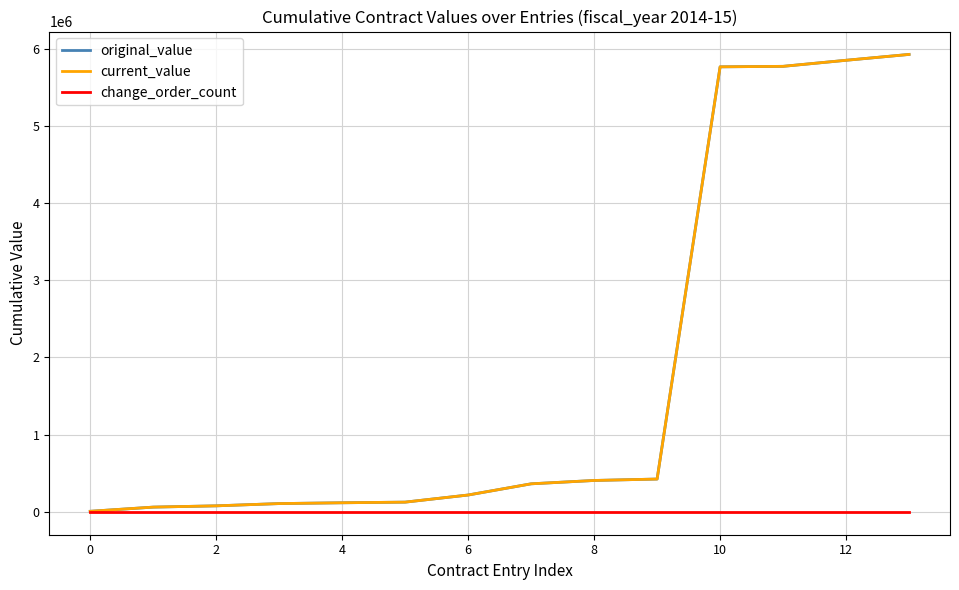

Reading right to left, extract all data points from this chart.

original_value: 5924525.1	5848633.7	5770233.7	5763833.7	424833.7	406453.7	363103.7	218103.7	125903.7	117608.7	107108.7	77828.7	61350.0	7200.0
current_value: 5924525.1	5848633.7	5770233.7	5763833.7	424833.7	406453.7	363103.7	218103.7	125903.7	117608.7	107108.7	77828.7	61350.0	7200.0
change_order_count: 0.0	0.0	0.0	0.0	0.0	0.0	0.0	0.0	0.0	0.0	0.0	0.0	0.0	0.0